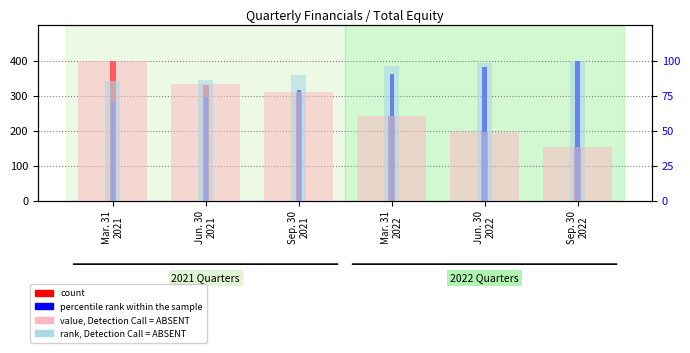

Are the bars horizontal?

No